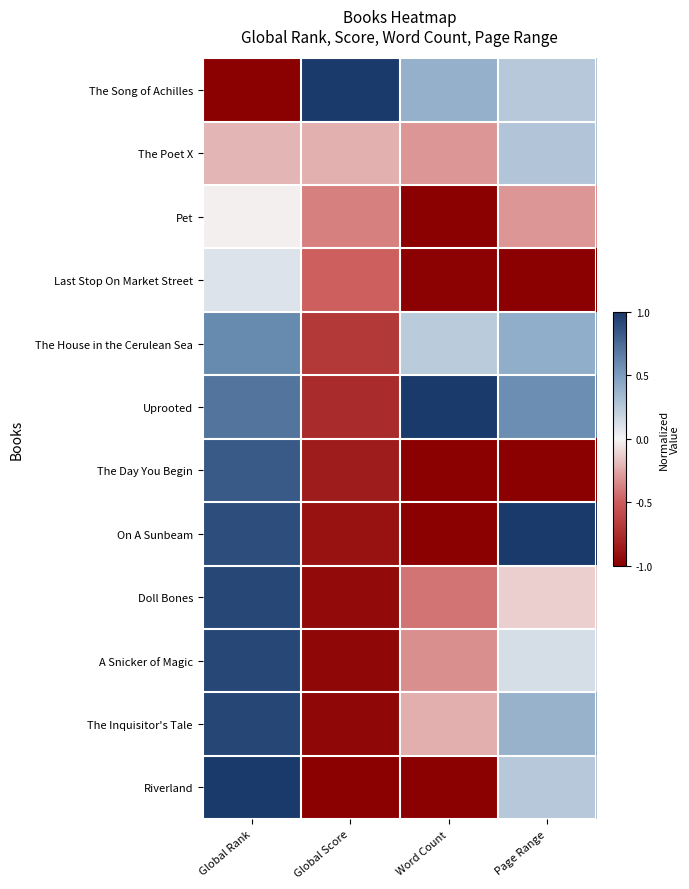

What is the greatest value displayed?

1.0